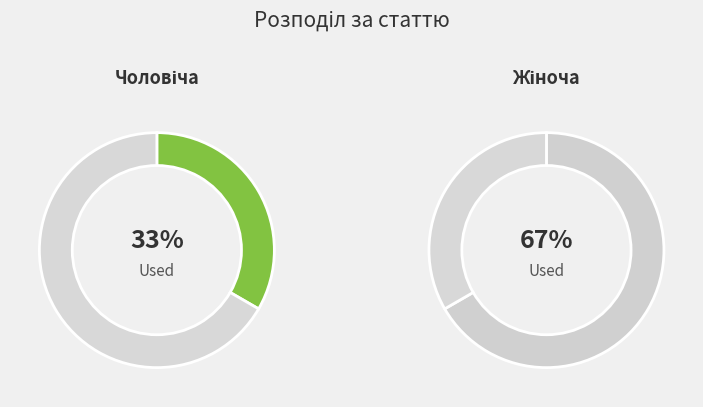

To the nearest percent, what portion does Жіноча represent?

67%